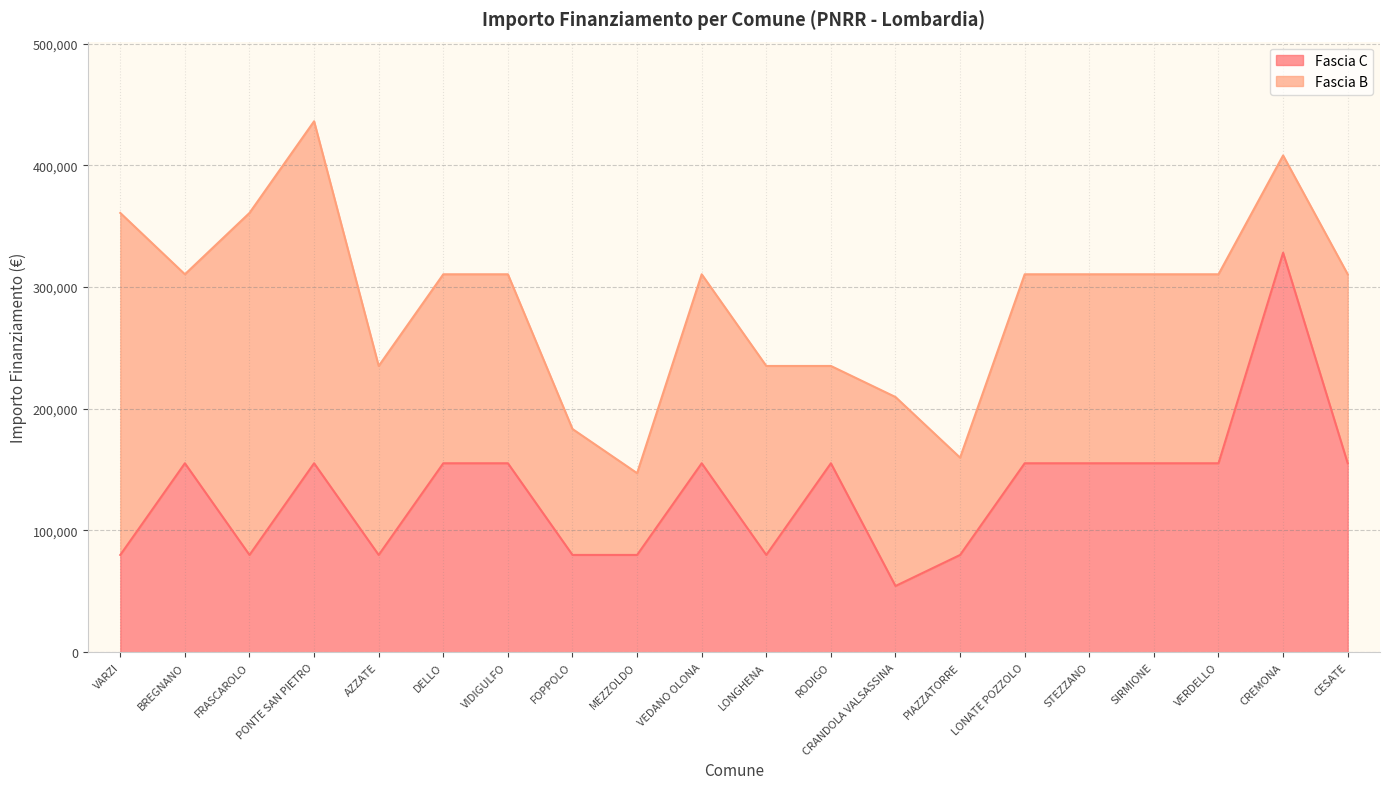

Reading right to left, list all the values displayed in this chart.

CESATE=155234	CREMONA=328160	VERDELLO=155234	SIRMIONE=155234	STEZZANO=155234	LONATE POZZOLO=155234	PIAZZATORRE=79922	CRANDOLA VALSASSINA=54412	RODIGO=155234	LONGHENA=79922	VEDANO OLONA=155234	MEZZOLDO=79922	FOPPOLO=79922	VIDIGULFO=155234	DELLO=155234	AZZATE=79922	PONTE SAN PIETRO=155234	FRASCAROLO=79922	BREGNANO=155234	VARZI=79922